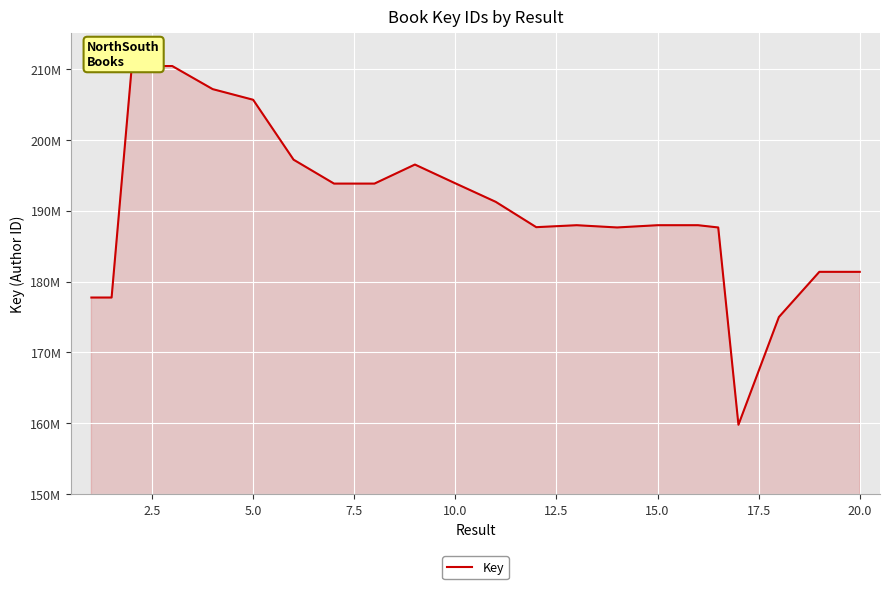

Does the chart display data point markers on the line(s)?

No